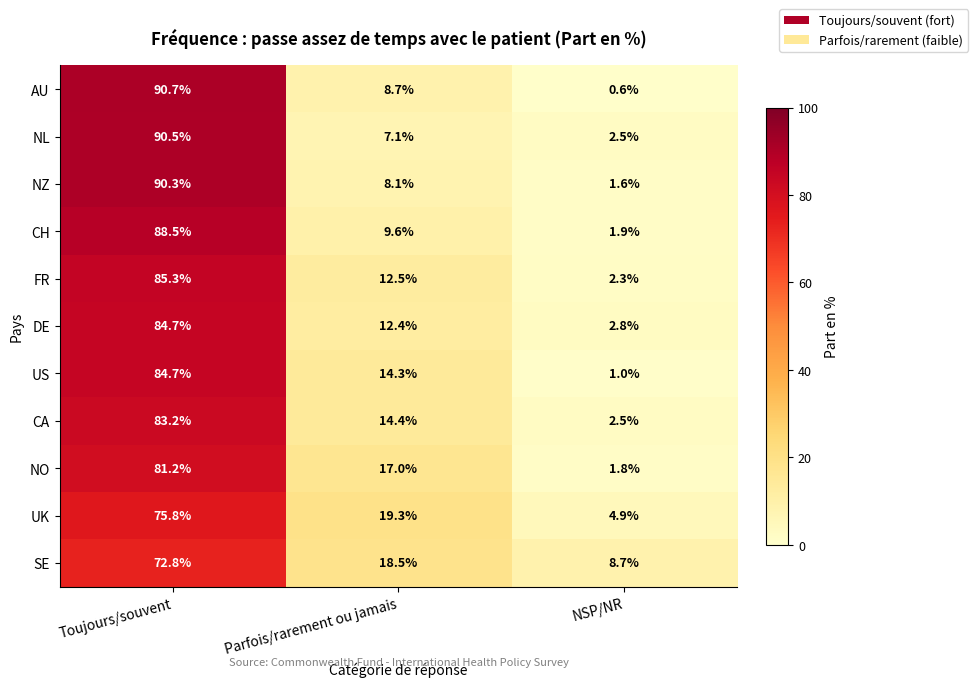

The value of NZ at NSP/NR is 1.6. True or false?

True